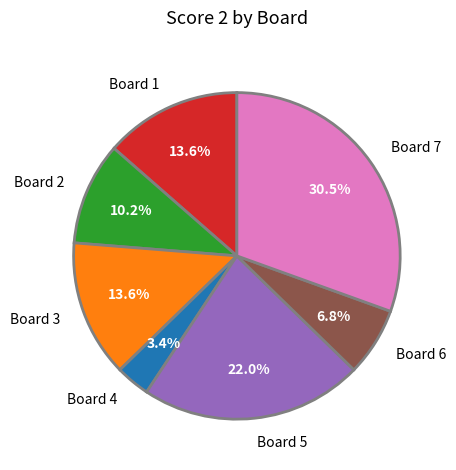

What is the ratio of the value at Board 1 to the value at Board 4?

4.0